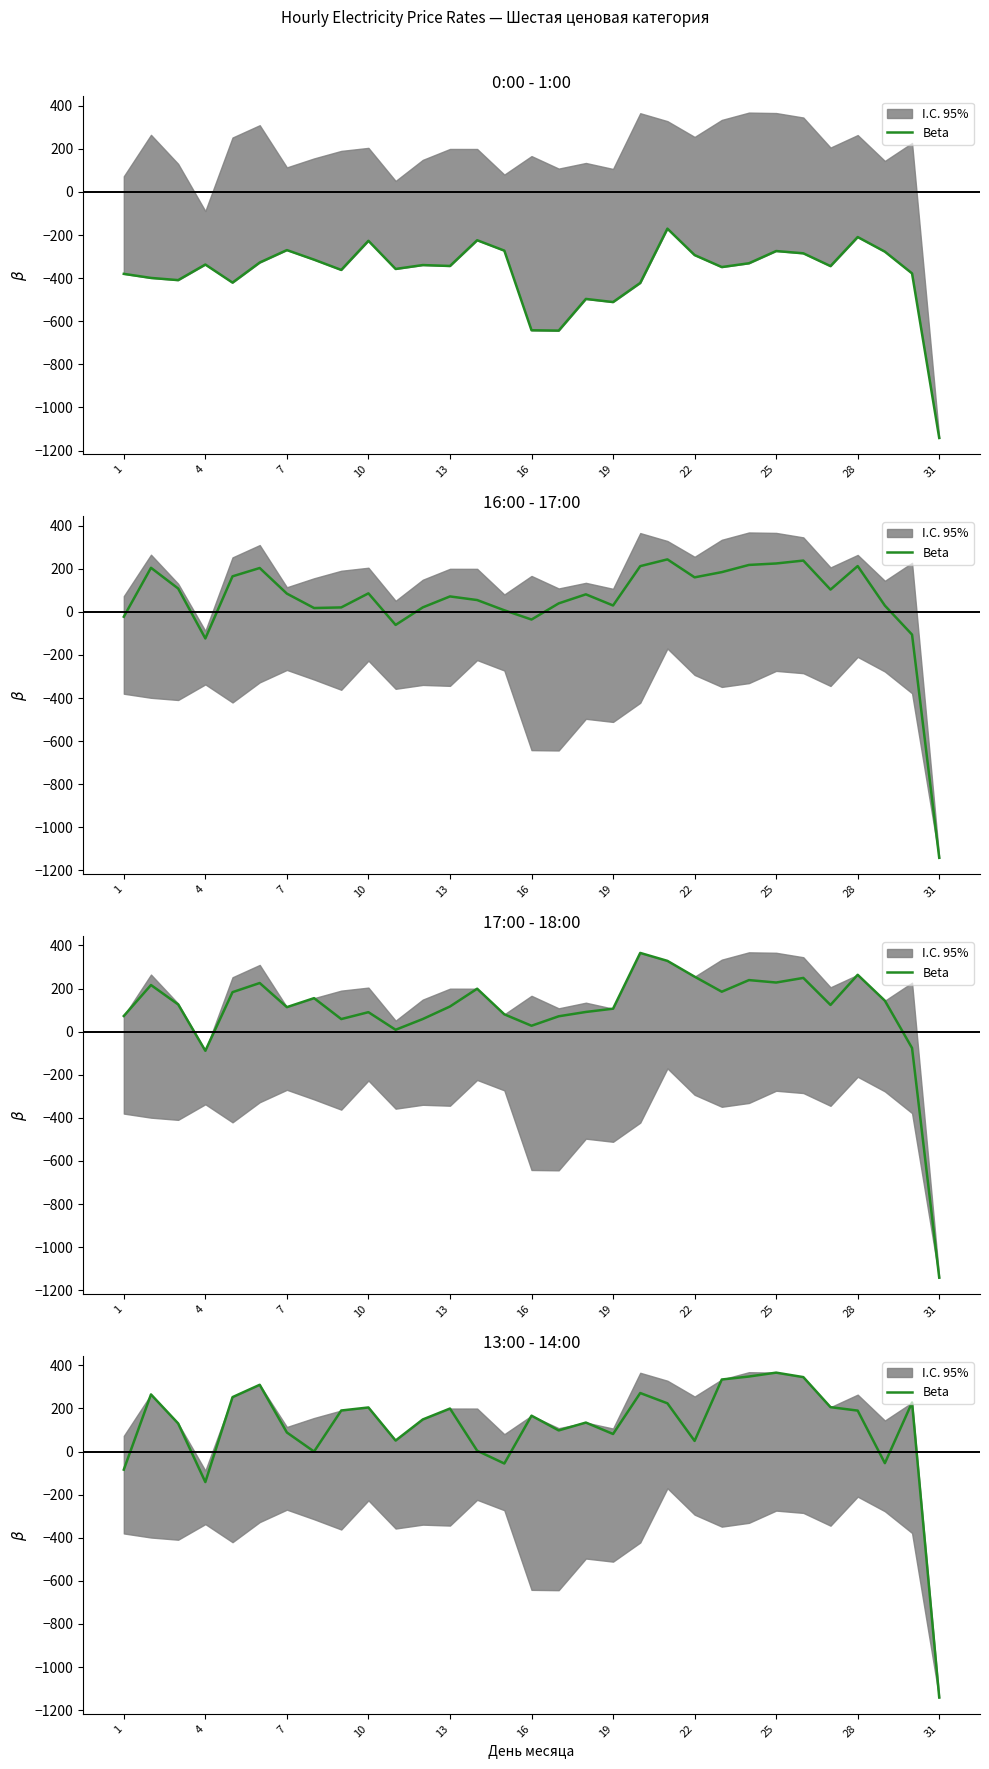

What is the ratio of the value at 13 to the value at 15?

1.5